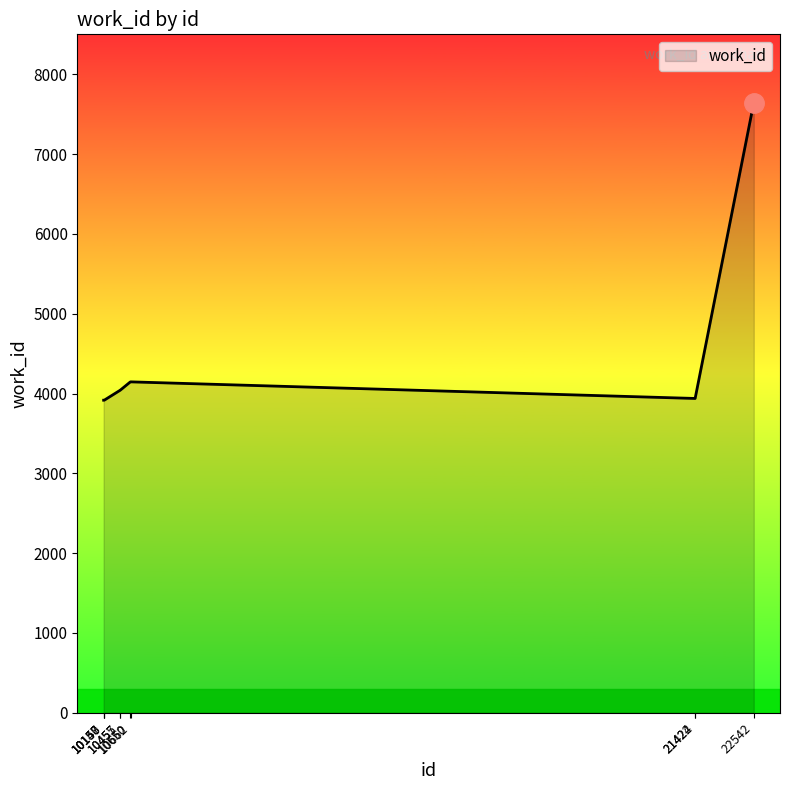

Does the chart display data point markers on the line(s)?

No